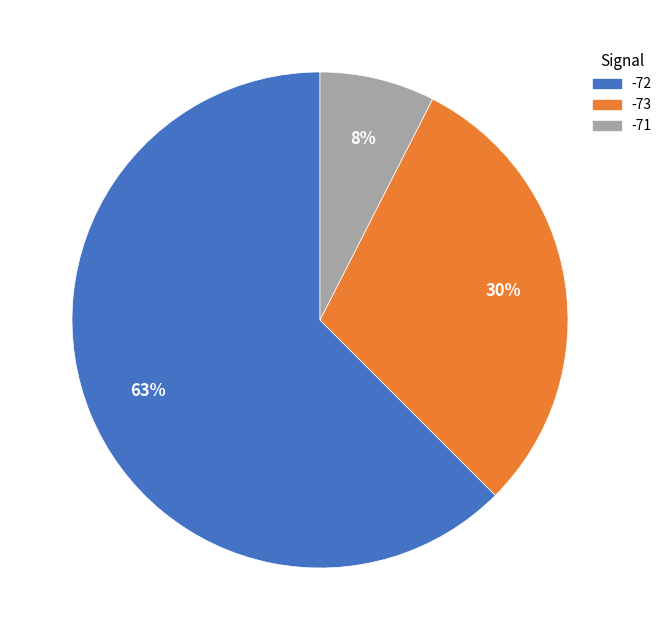

To the nearest percent, what is the average slice percentage?

33%